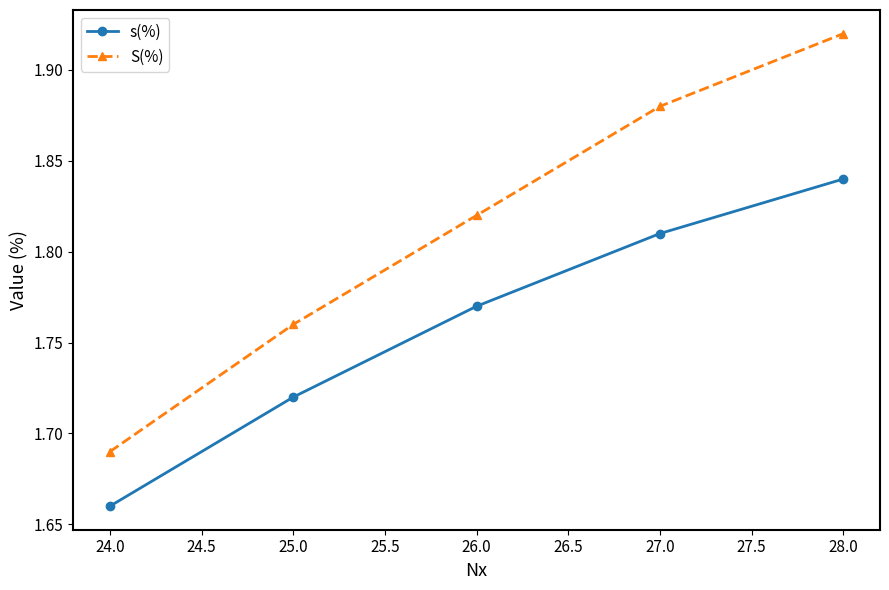

List the labels in order of S(%) value, largest first.

28.0, 27.0, 26.0, 25.0, 24.0